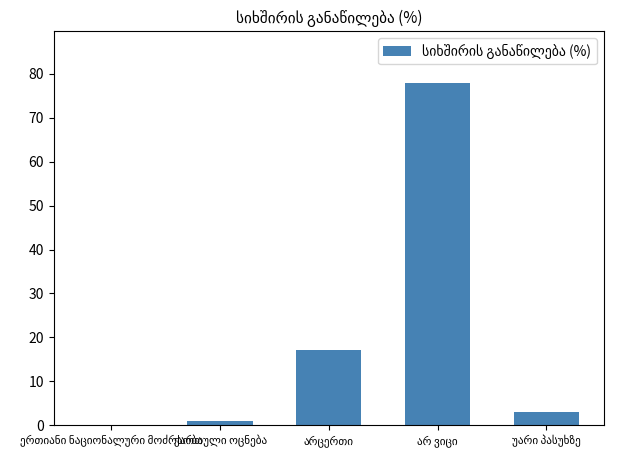

What is the greatest value displayed?

78